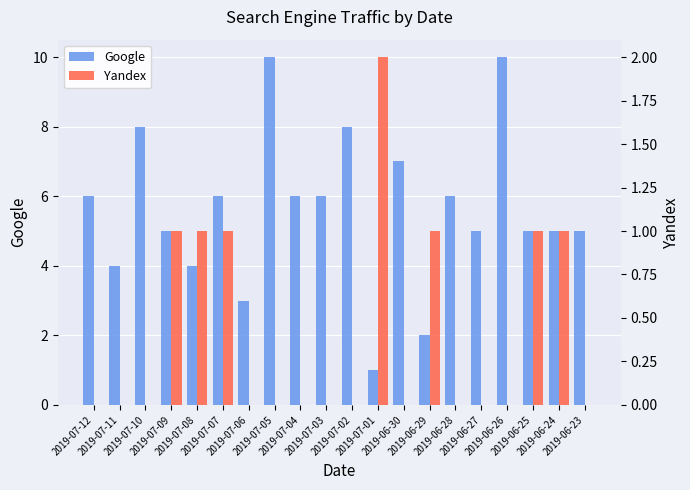

Rank the series at 2019-06-30 from lowest to highest value.

Yandex, Google